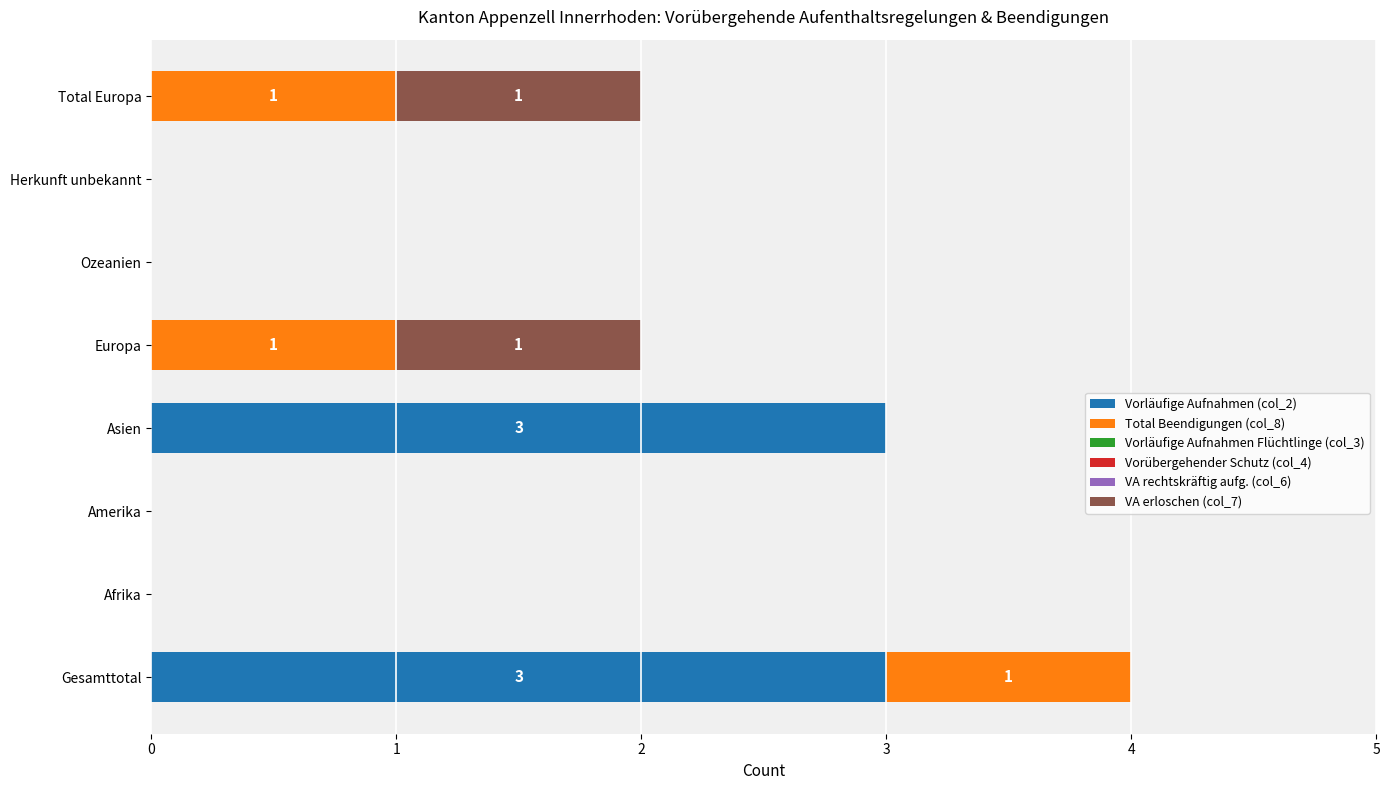

What is the sum of the Vorläufige Aufnahmen (col_2) values at Gesamttotal and Afrika?

3